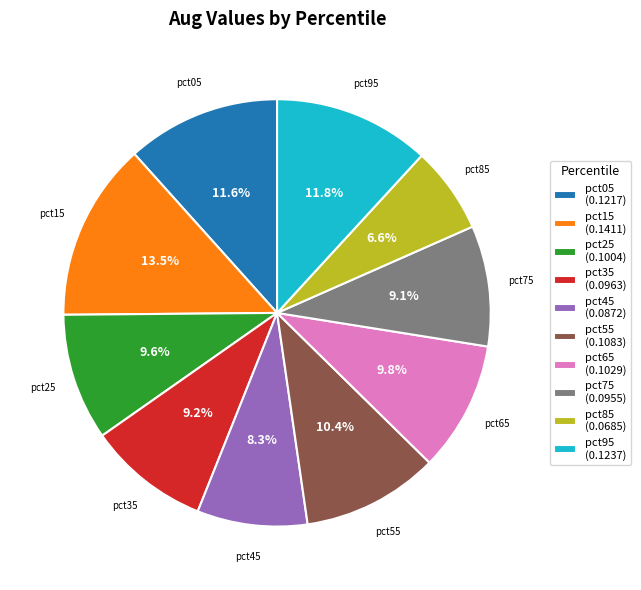

To the nearest percent, what portion does pct25 represent?

10%